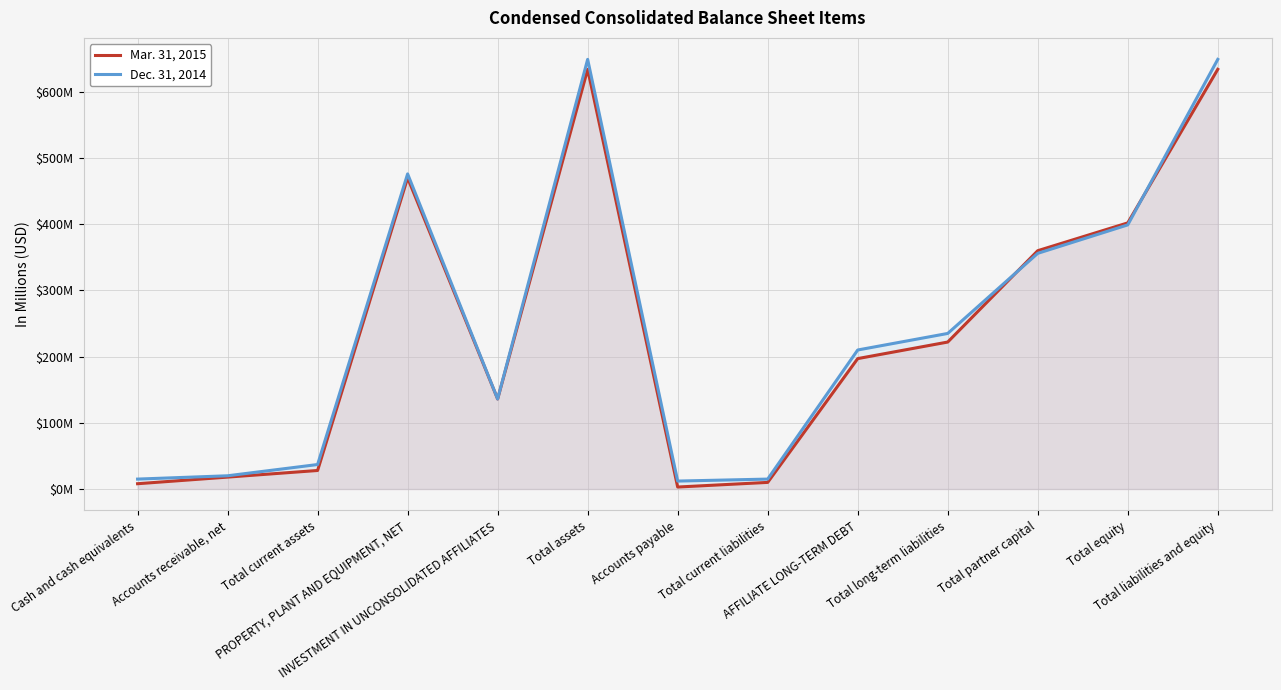

Reading left to right, list all the values displayed in this chart.

Mar. 31, 2015: 8	18	28	470	136	634	3	10	197	222	360	402	634
Dec. 31, 2014: 15	20	37	476	136	649	12	15	210	235	356	399	649